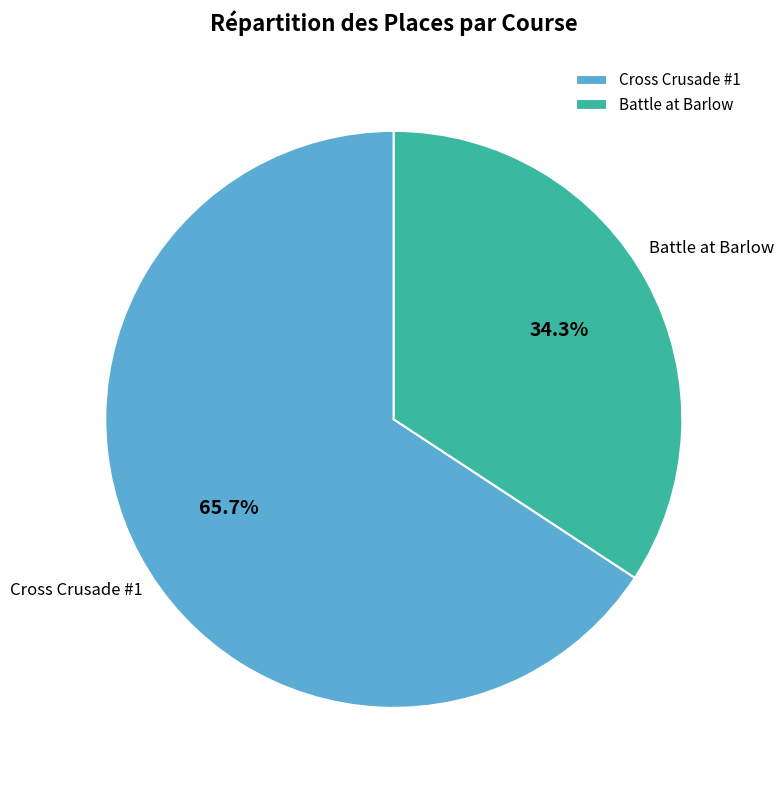

To the nearest percent, what is the average slice percentage?

50%